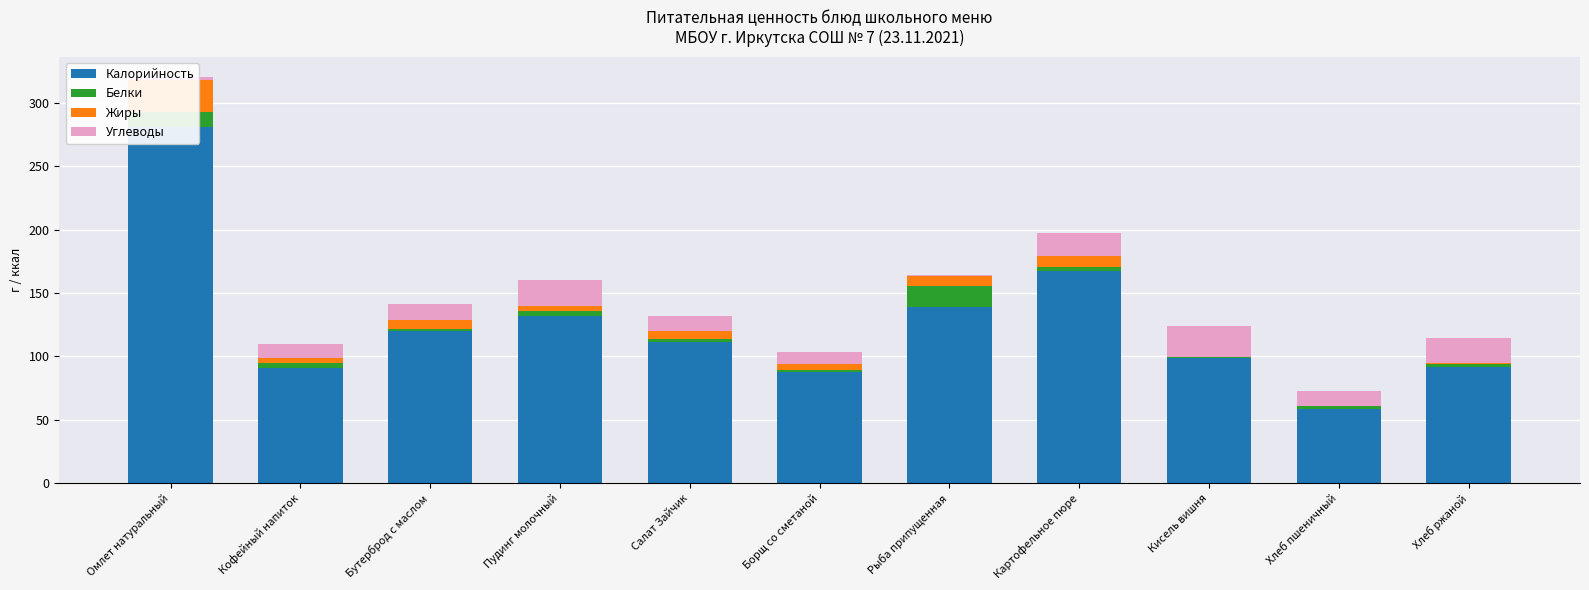

What is the difference between the maximum and minimum values in the Калорийность series?

222.6